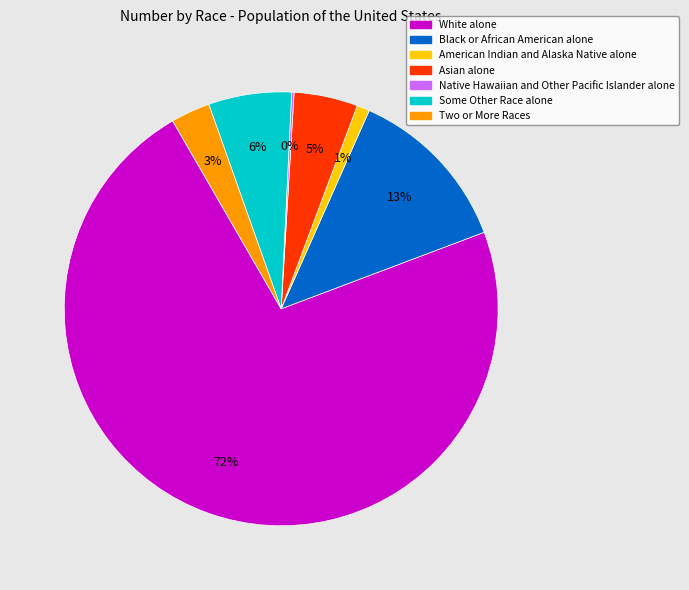

To the nearest percent, what is the difference between the largest and smallest slice percentages?

72%